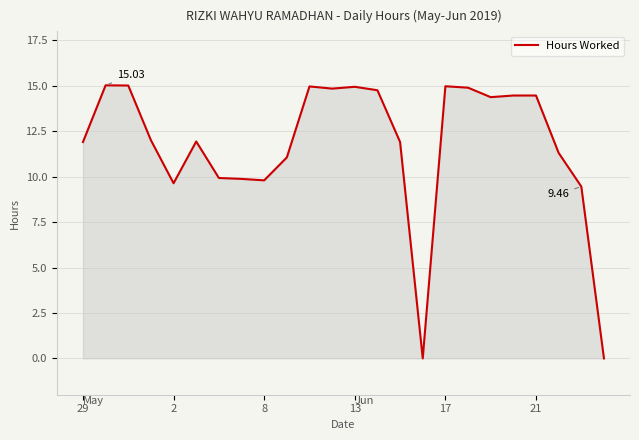

What is the difference between the maximum and minimum values?

15.0